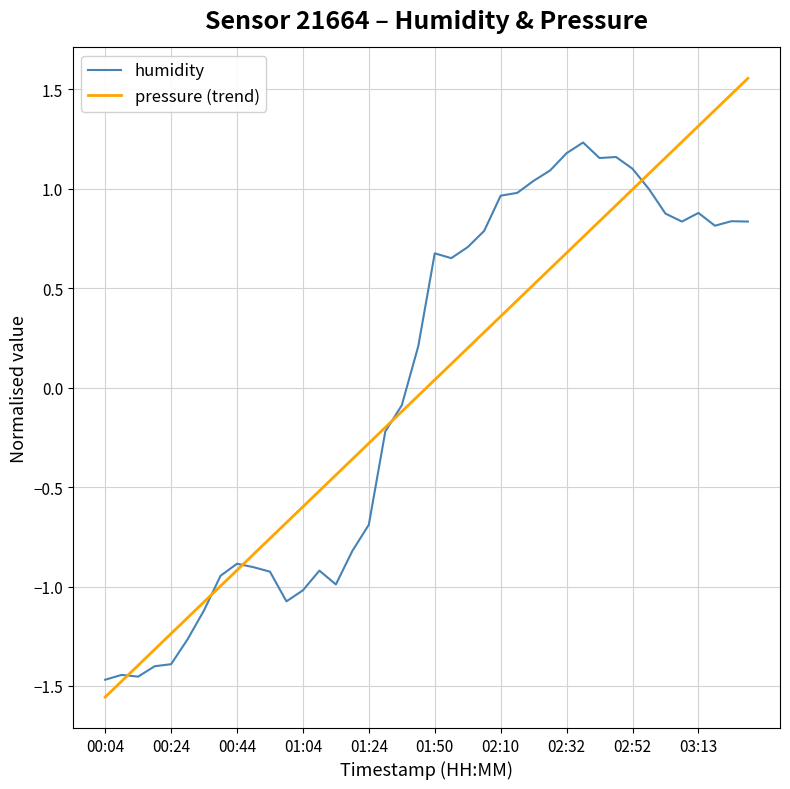

Which series has the largest range (max minus min)?

pressure (trend)